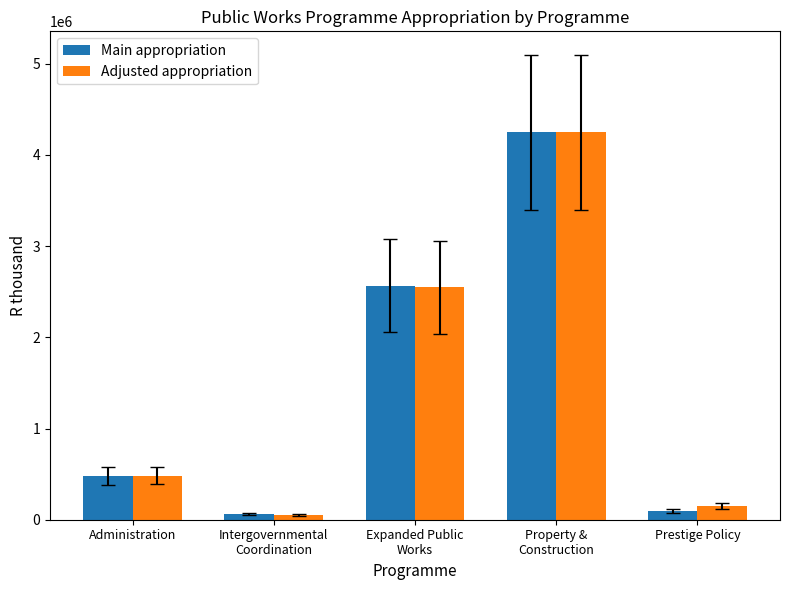

Reading left to right, extract all data points from this chart.

Main appropriation: Administration=480349	Intergovernmental
Coordination=58101	Expanded Public
Works=2566632	Property &
Construction=4250353	Prestige Policy=97891
Adjusted appropriation: Administration=483401	Intergovernmental
Coordination=56144	Expanded Public
Works=2547275	Property &
Construction=4246490	Prestige Policy=150016